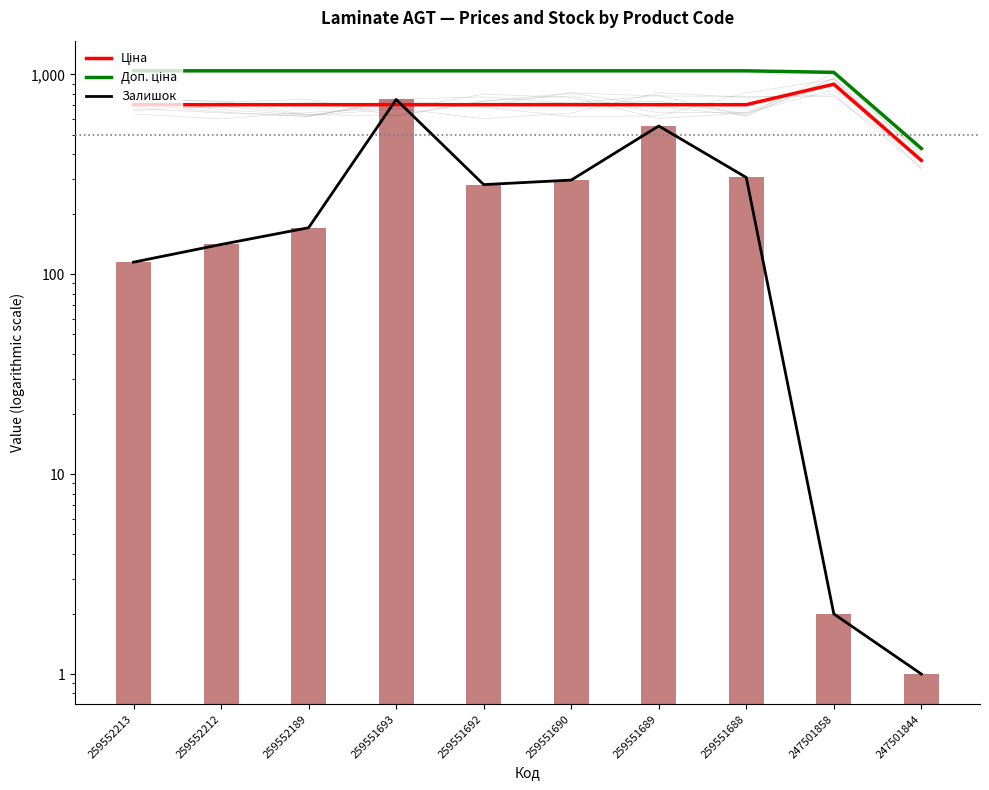

Which category has the highest value across all series?

259552213